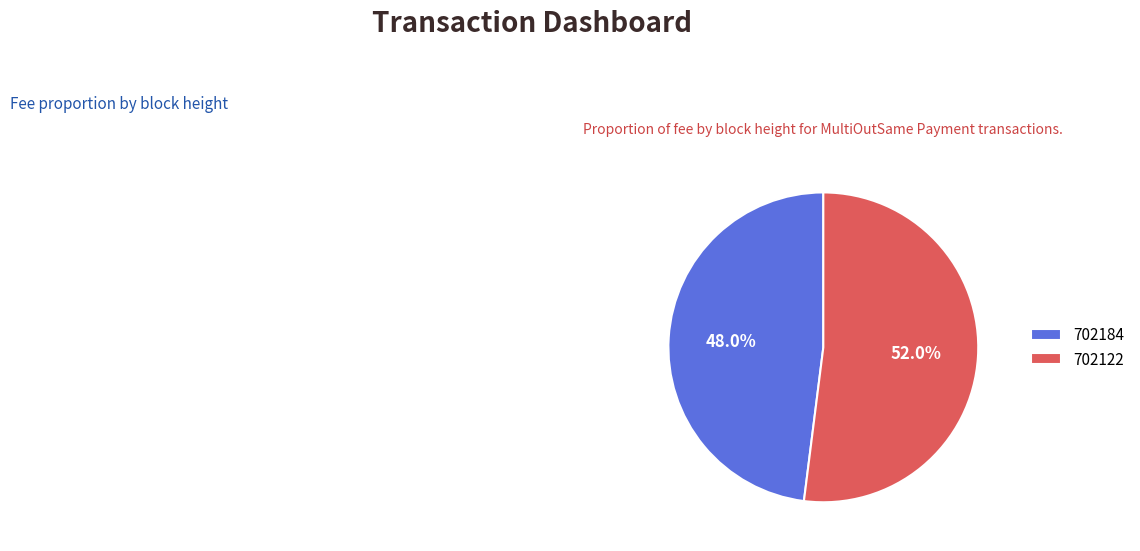

To the nearest percent, what is the difference between the largest and smallest slice percentages?

4%